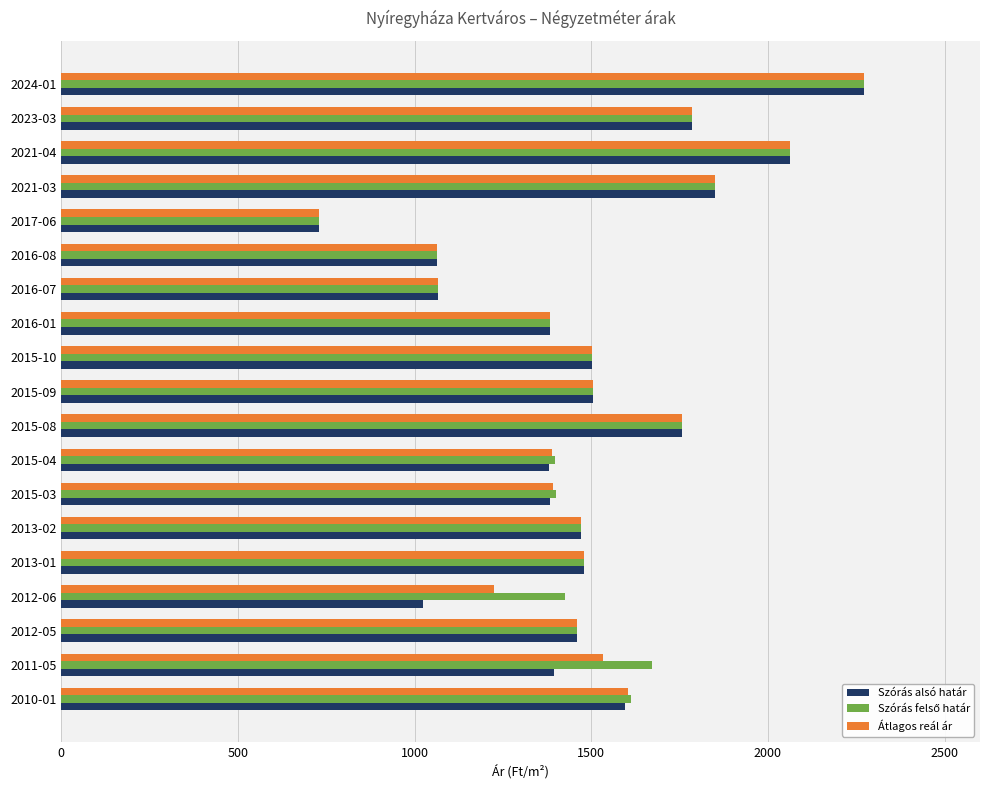

What is the spread (max minus min) of values at 2012-06?

400